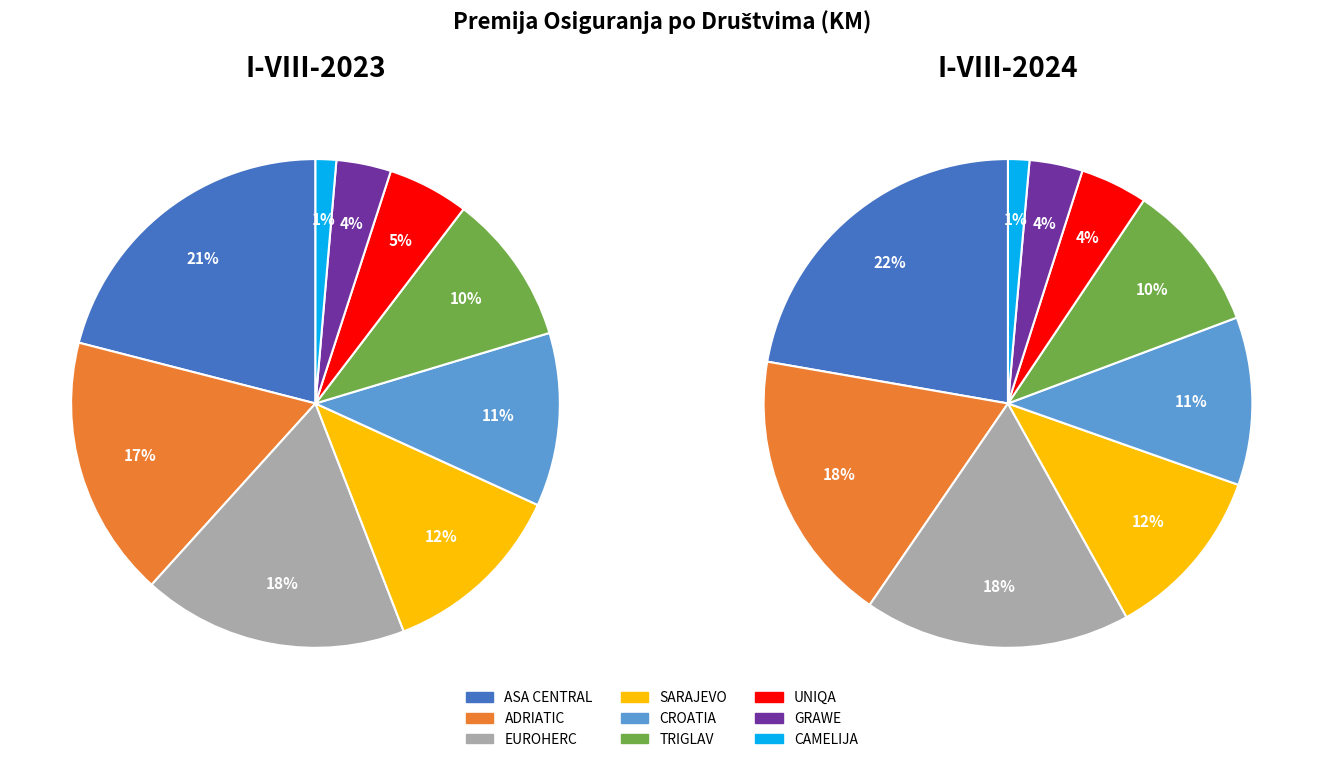

How many segments does this pie chart have?

9